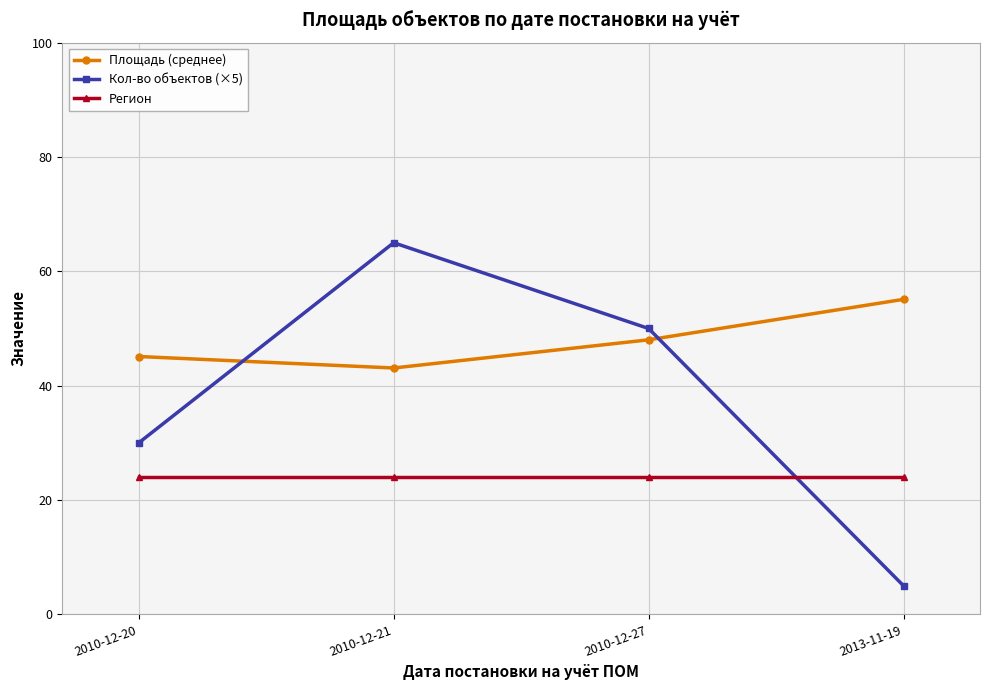

What is the sum of the Площадь (среднее) values at 2010-12-27 and 2010-12-21?

91.1